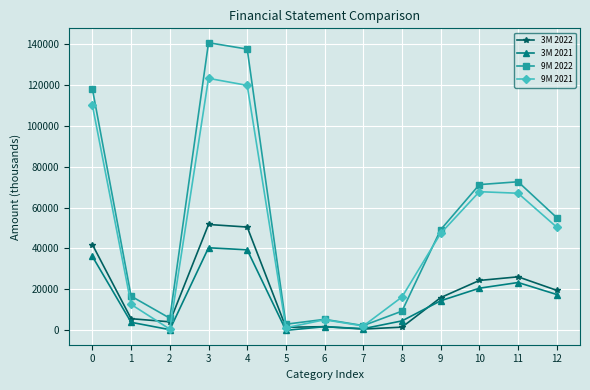

After their last crossing, which series has the higher values: 3M 2022 or 9M 2021?

9M 2021